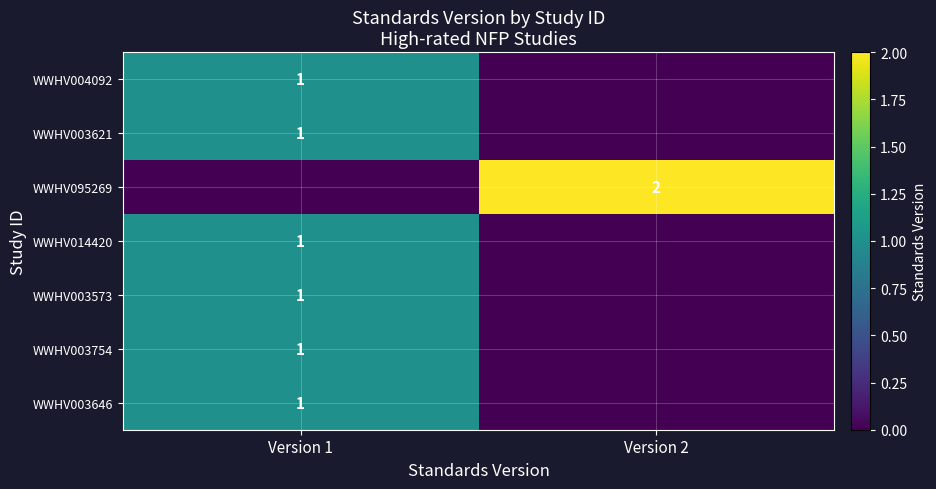

Which has a higher value, Version 2 or Version 1?

Version 1